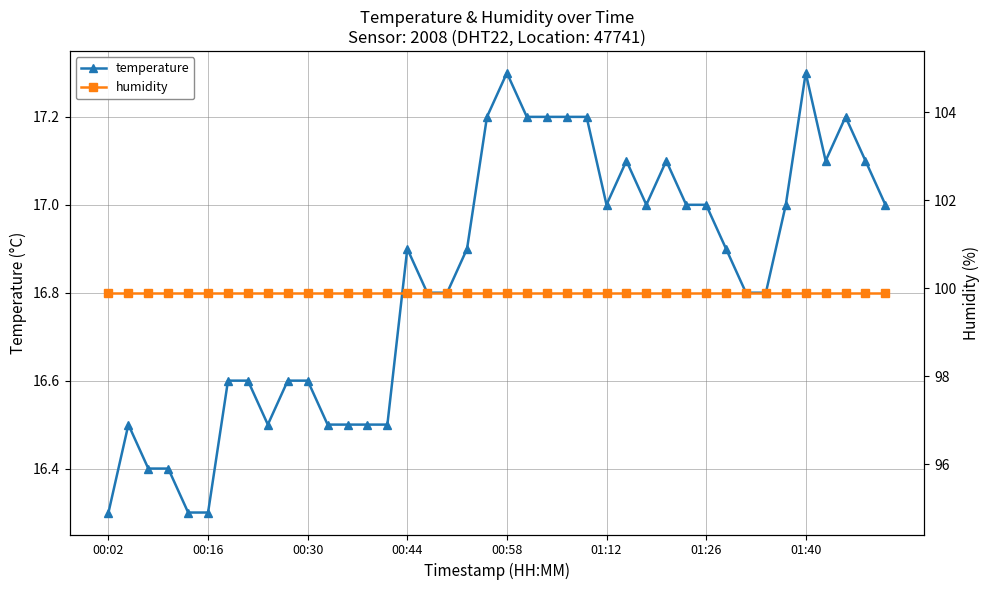

The temperature series shows 17.2 at 21. True or false?

True